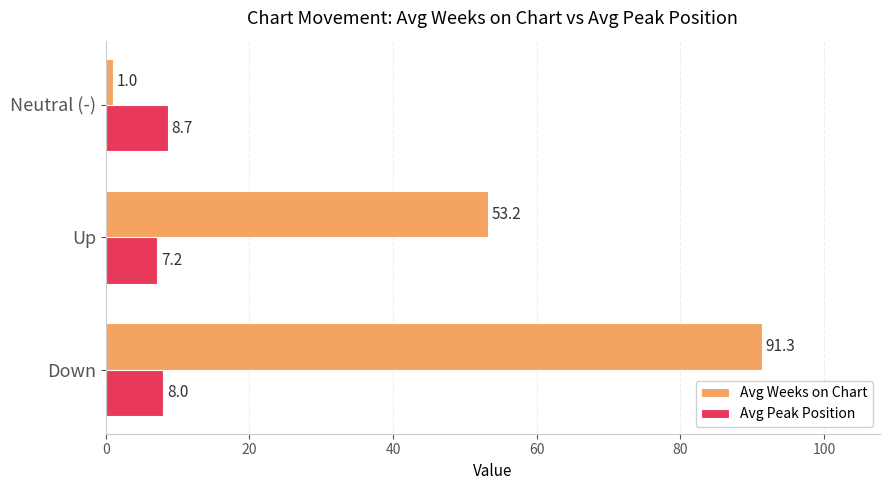

What is the lowest value of the Avg Weeks on Chart series?

1.0